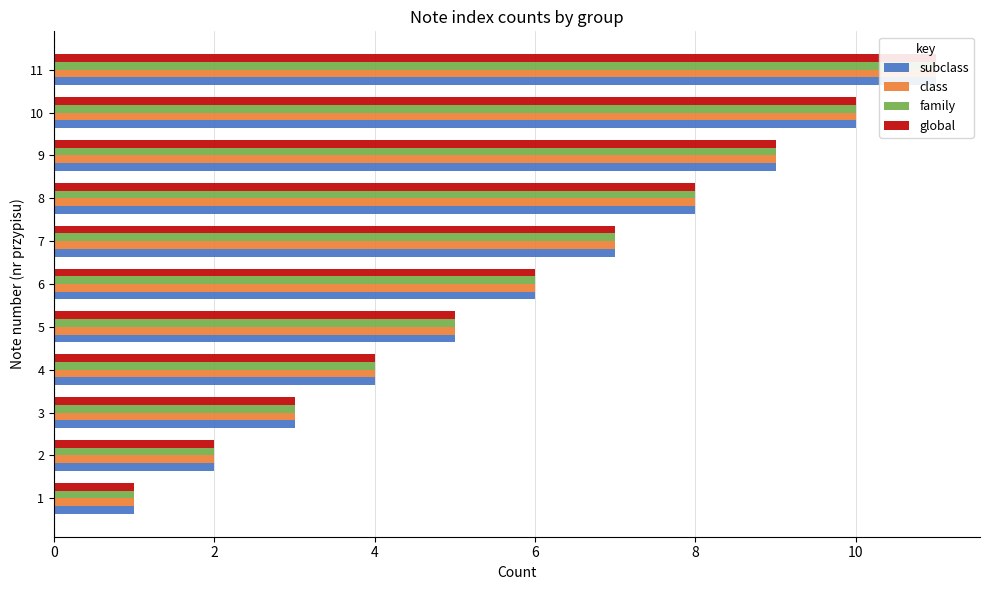

List the series in order of their peak value, highest first.

subclass, class, family, global